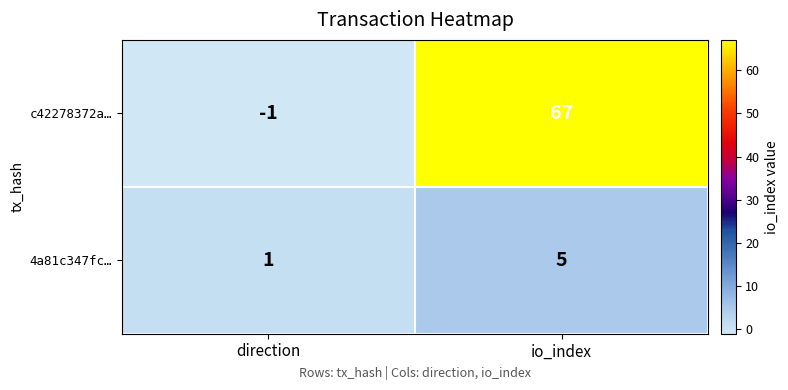

What is the difference between the highest and lowest values at io_index?

62